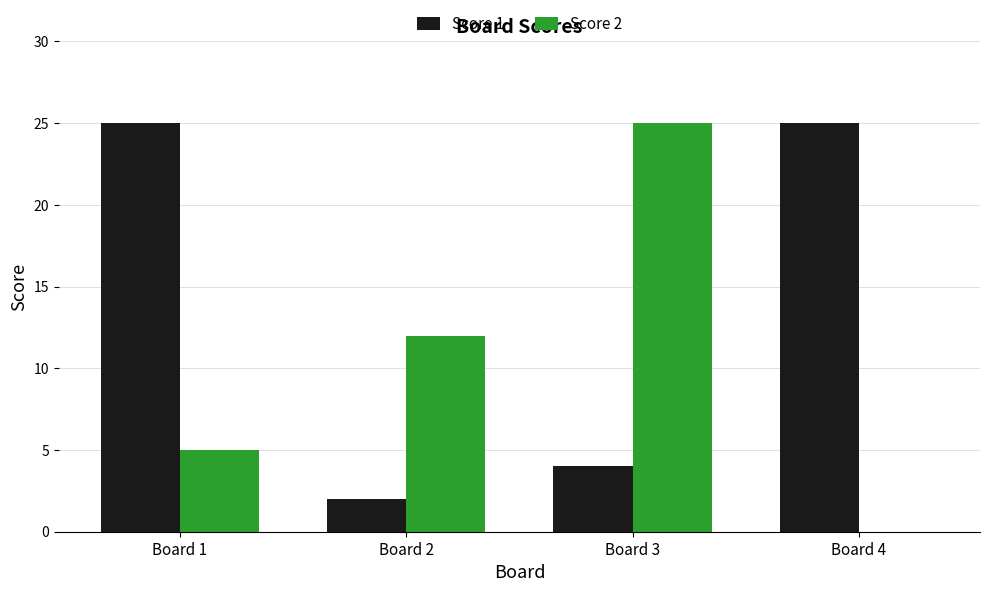

Reading left to right, extract all data points from this chart.

Score 1: Board 1=25	Board 2=2	Board 3=4	Board 4=25
Score 2: Board 1=5	Board 2=12	Board 3=25	Board 4=0